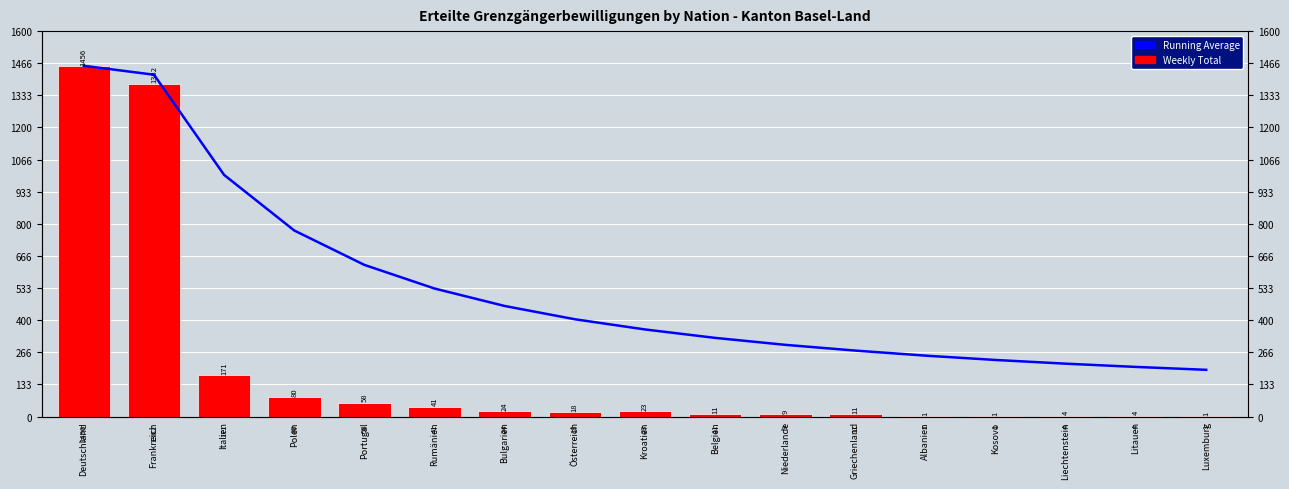

At which label is Weekly Total closest to 728?

Italien